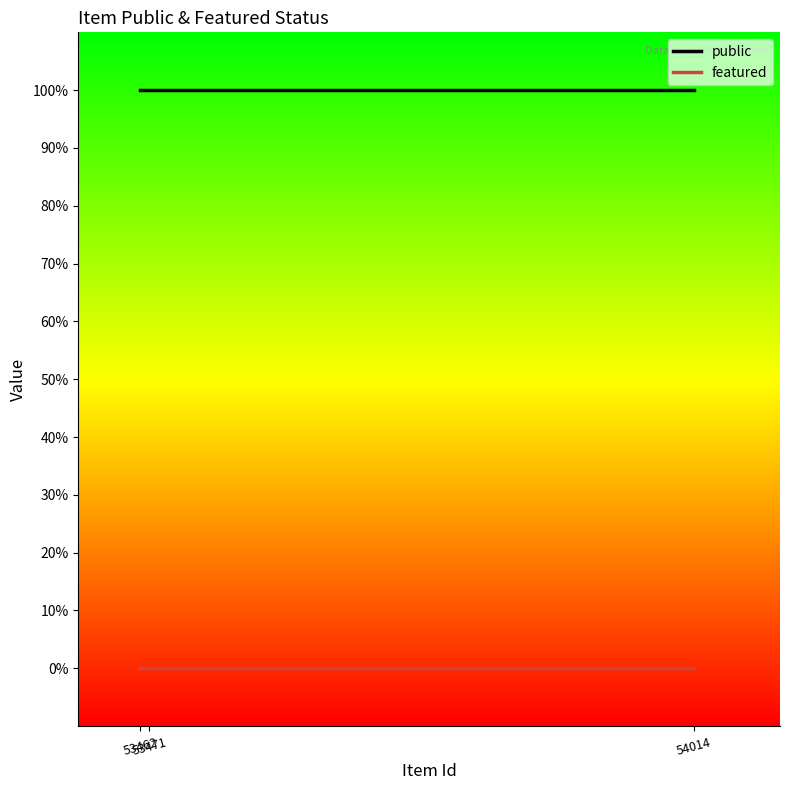

Reading left to right, list all the values displayed in this chart.

public: 54014=1	53471=1	53462=1
featured: 54014=0	53471=0	53462=0